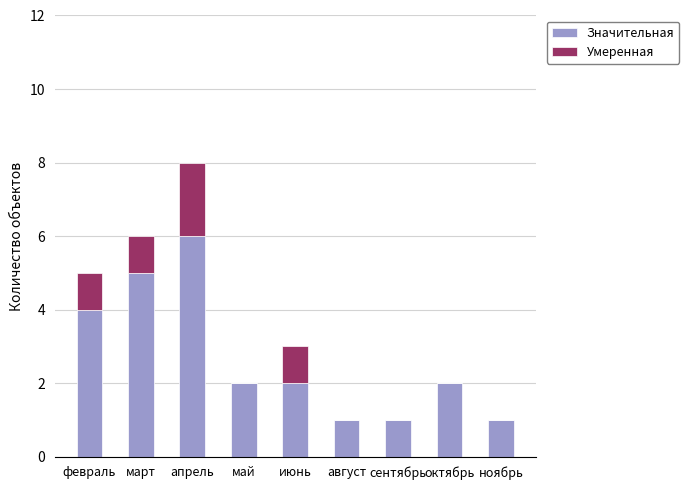

Is it true that Значительная equals 1 at август?

True